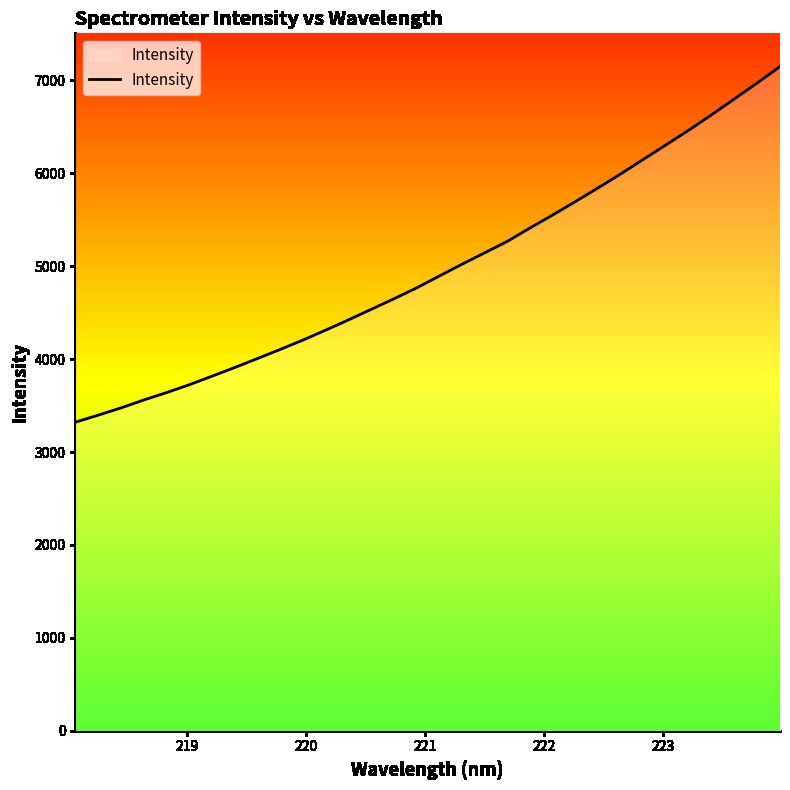

What is the minimum value shown in the chart?

3321.1